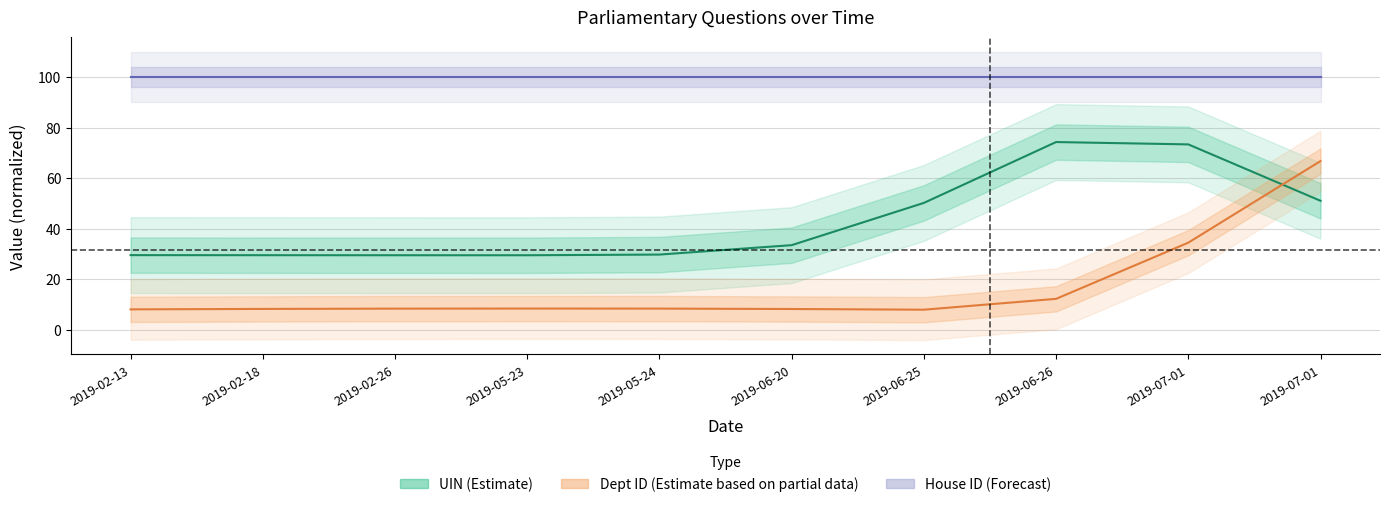

At which category does Dept ID (Estimate based on partial data) reach its first local valley?

2019-06-25